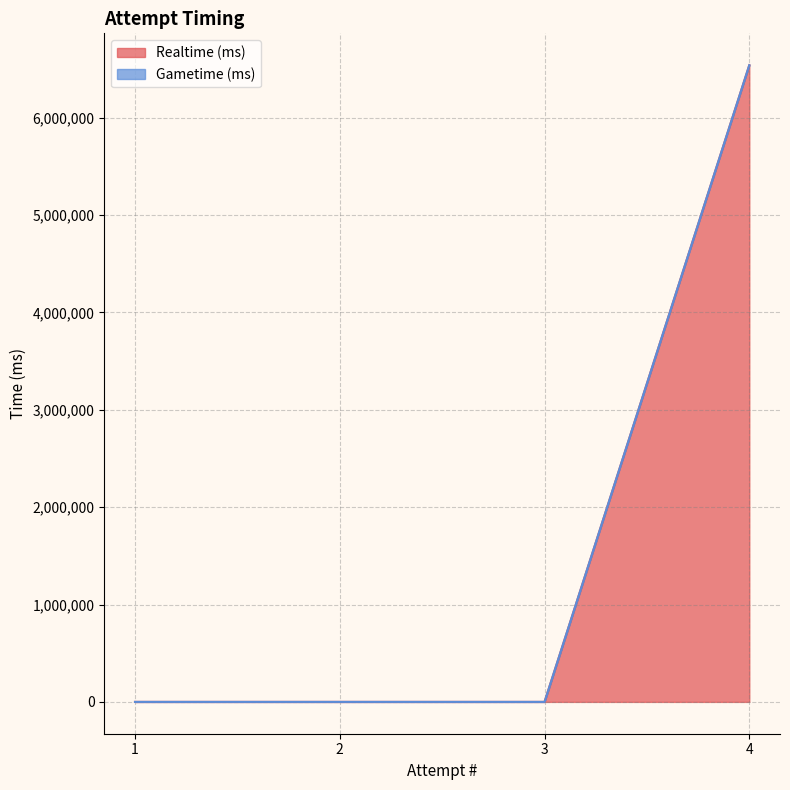

How many values in the Realtime (ms) series exceed 0?

1